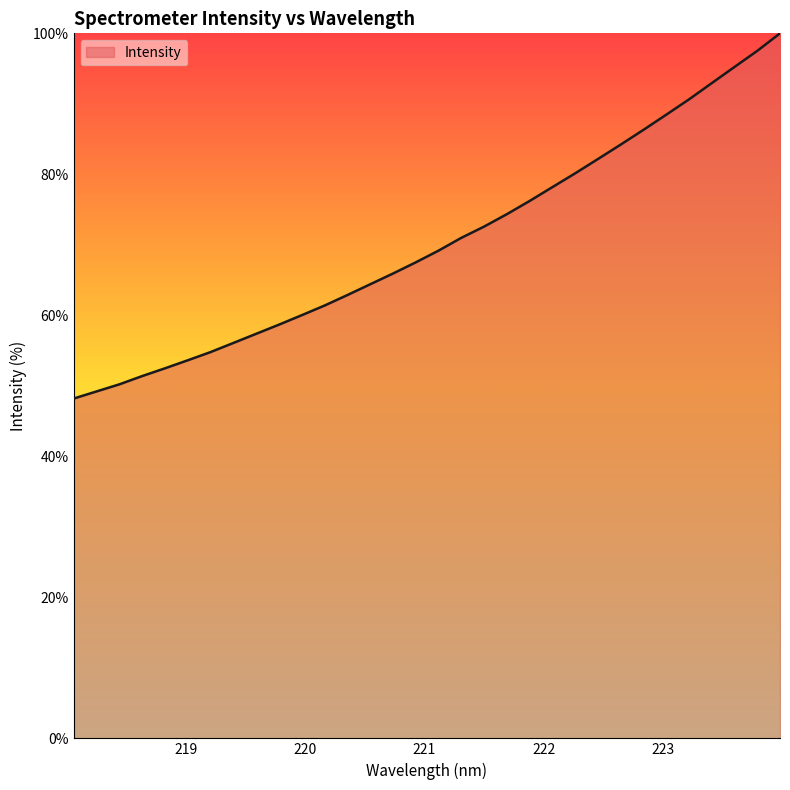

What is the greatest value displayed?

100.0